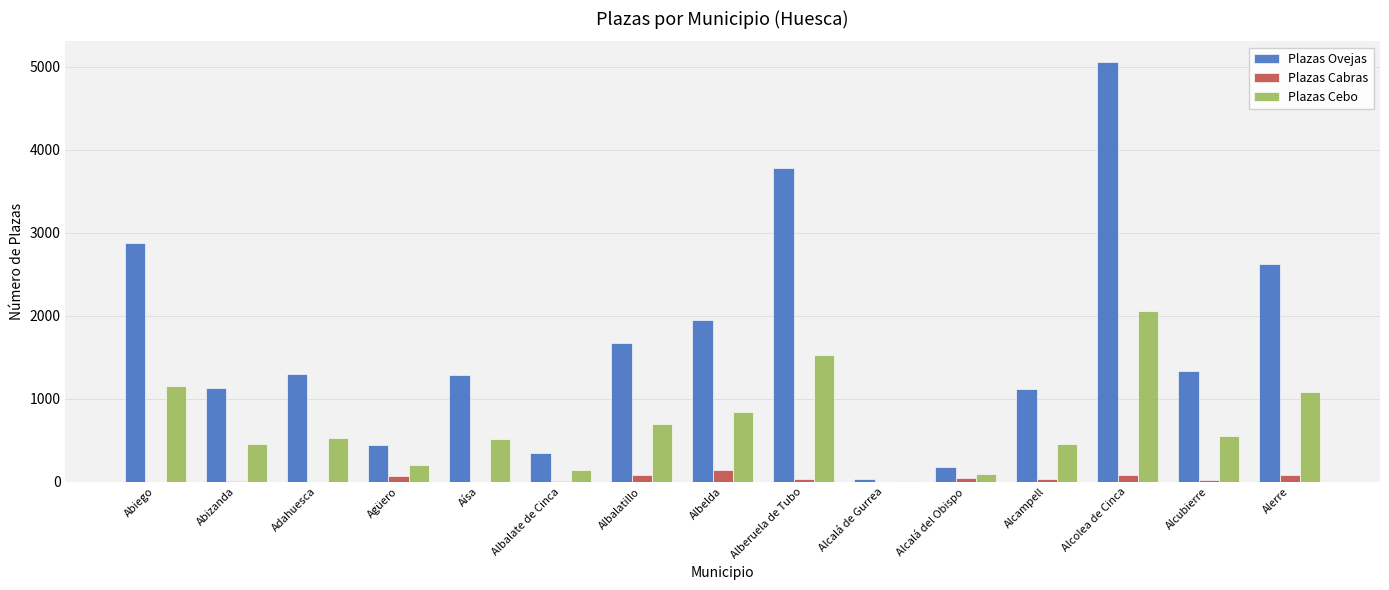

Is the value of Plazas Ovejas at Alerre greater than the value of Plazas Cebo at Aísa?

Yes